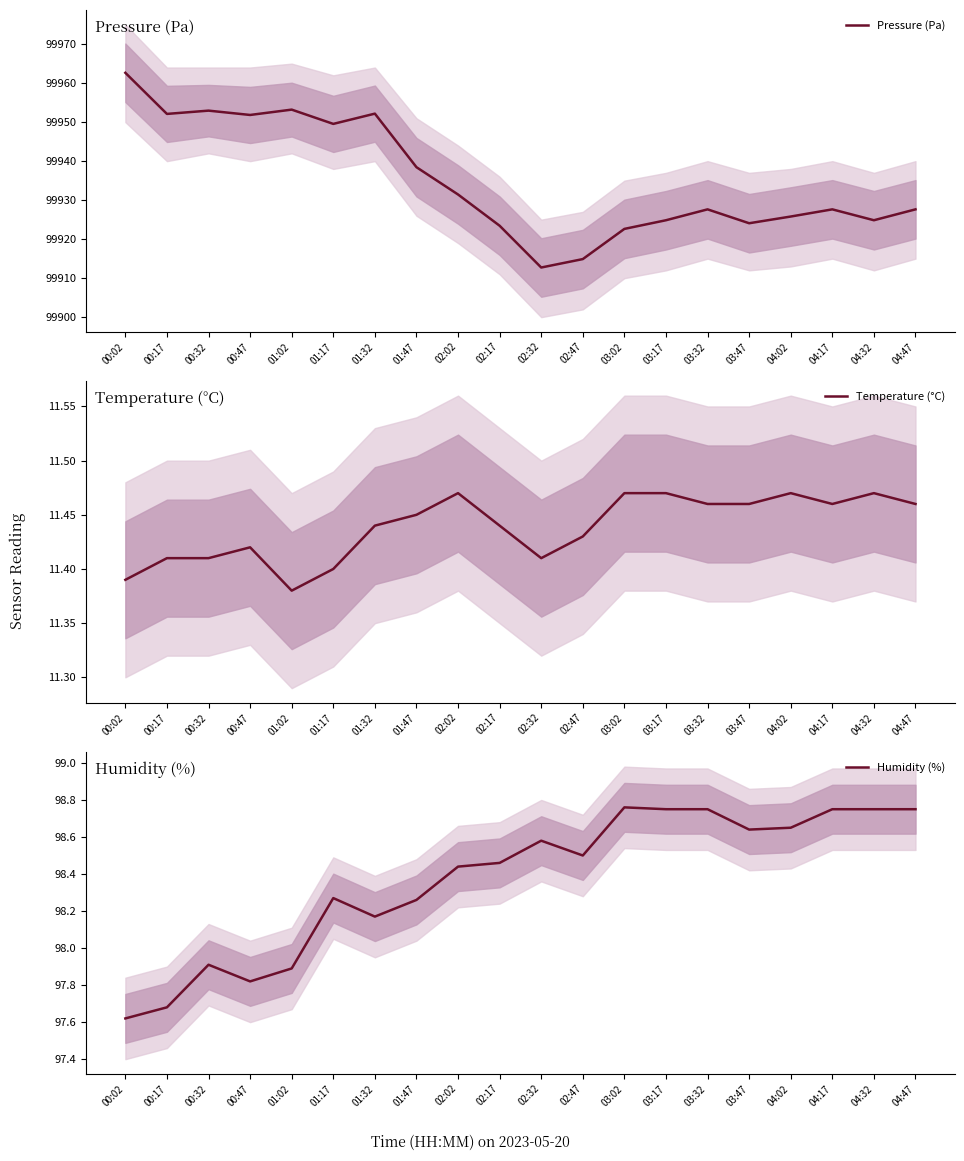

At 02:47, list the series in order from smallest to largest.

Temperature (°C), Humidity (%), Pressure (Pa)